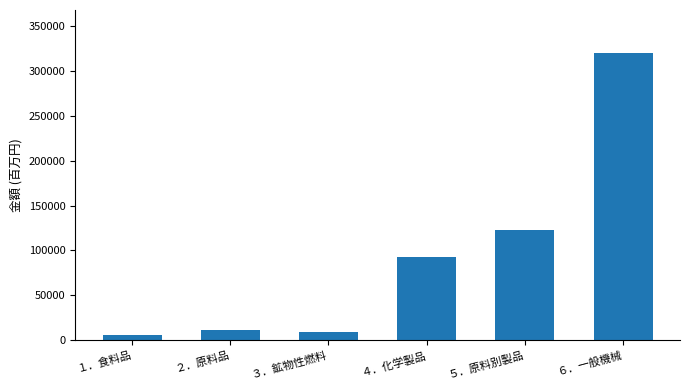

What is the label of the 5th bar from the right?

２．原料品